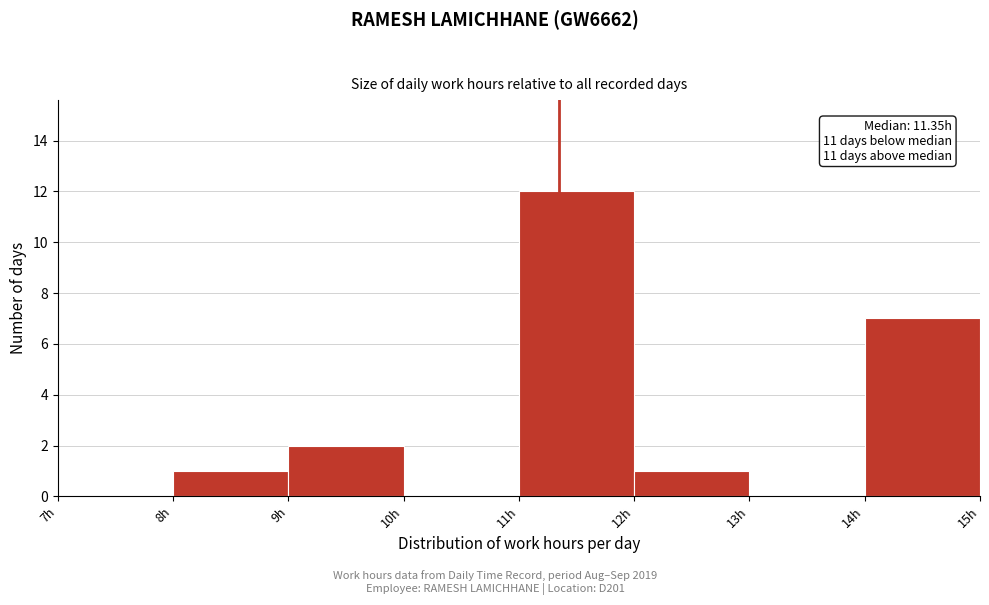

Over which range of the x-axis is the bar tallest?

11 to 12